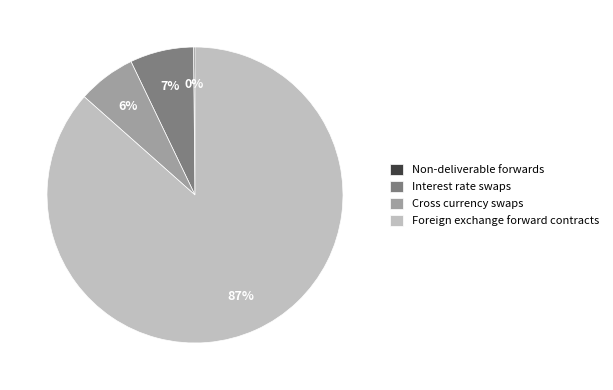

To the nearest percent, what percentage of the pie is Interest rate swaps?

7%